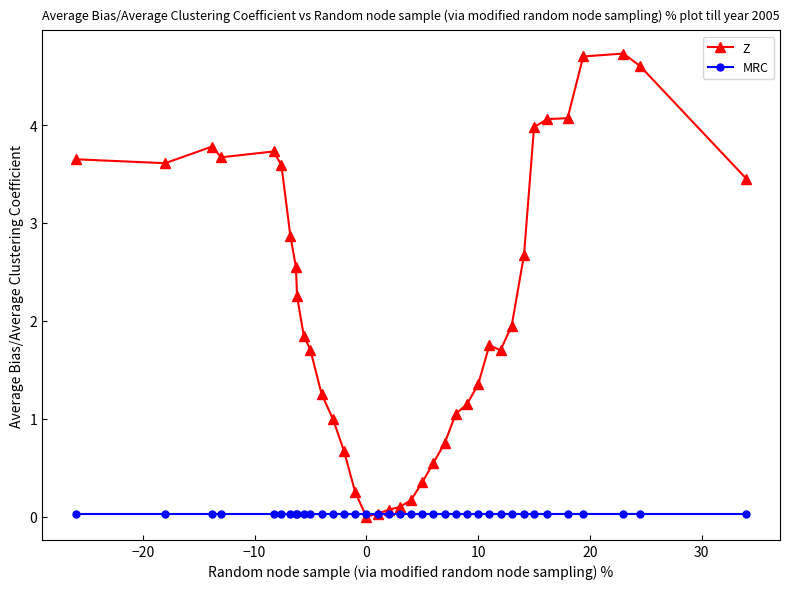

How many lines are shown in the chart?

2